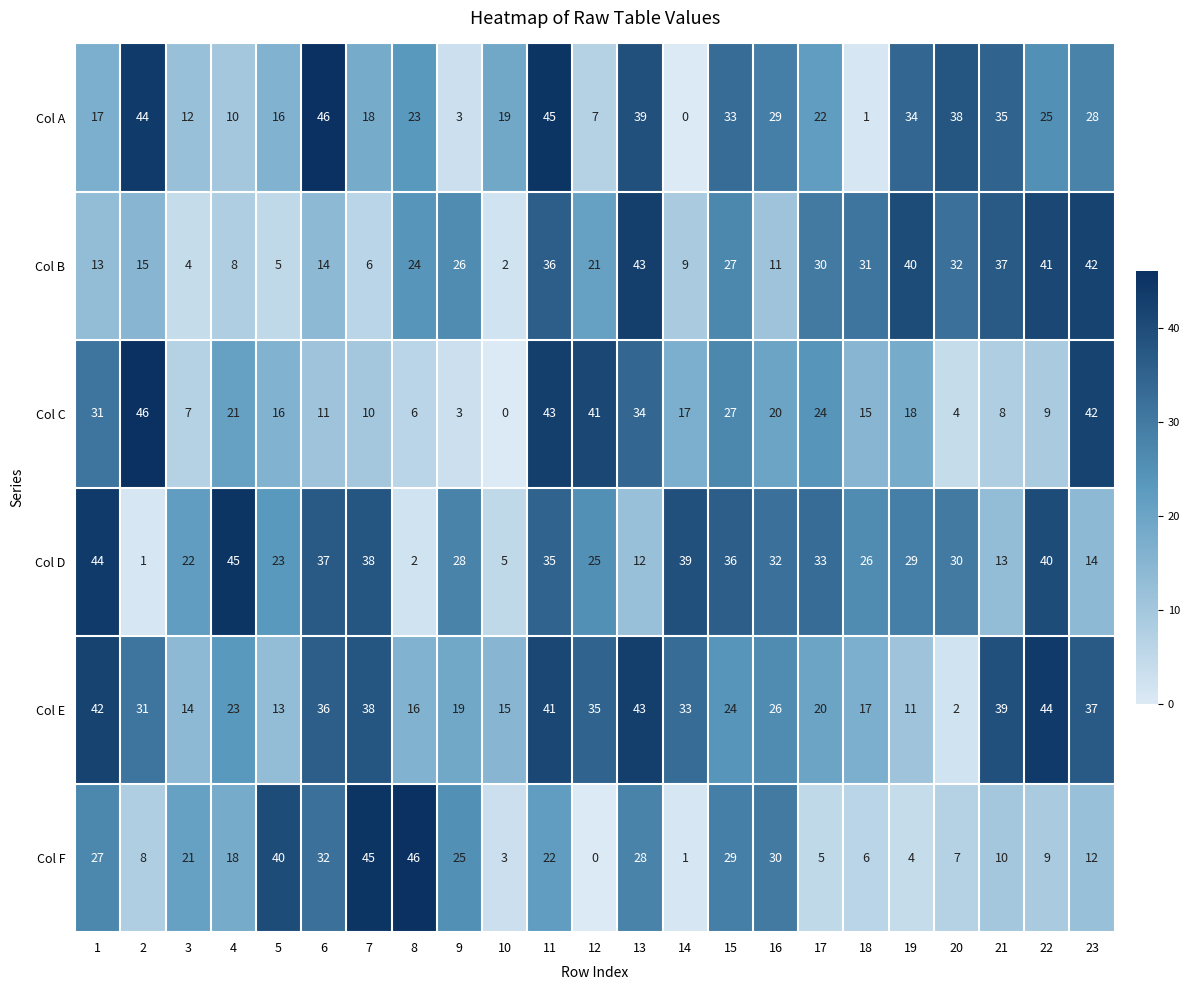

Which category has the lowest value in the Col F series?

12